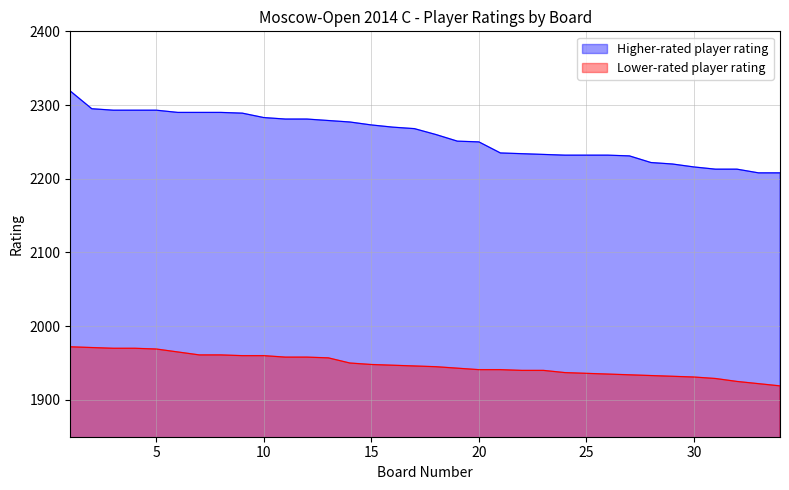

The Higher-rated player rating series shows 2216 at 30. True or false?

True